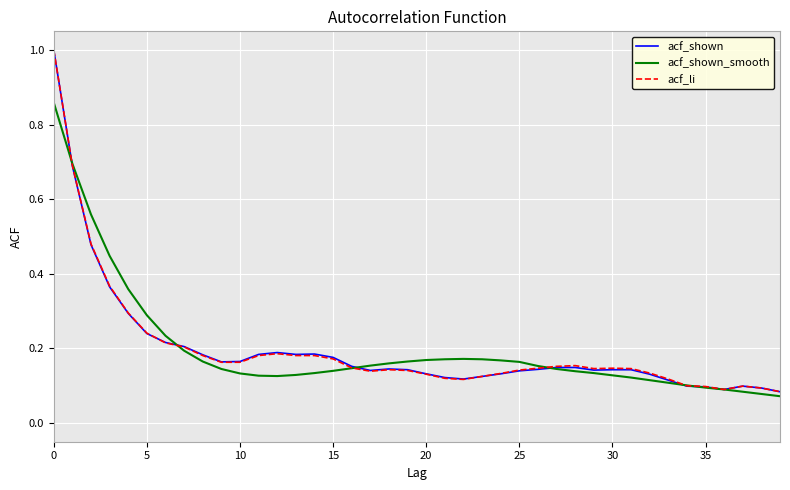

List the series in order of their overall mean, highest first.

acf_li, acf_shown, acf_shown_smooth